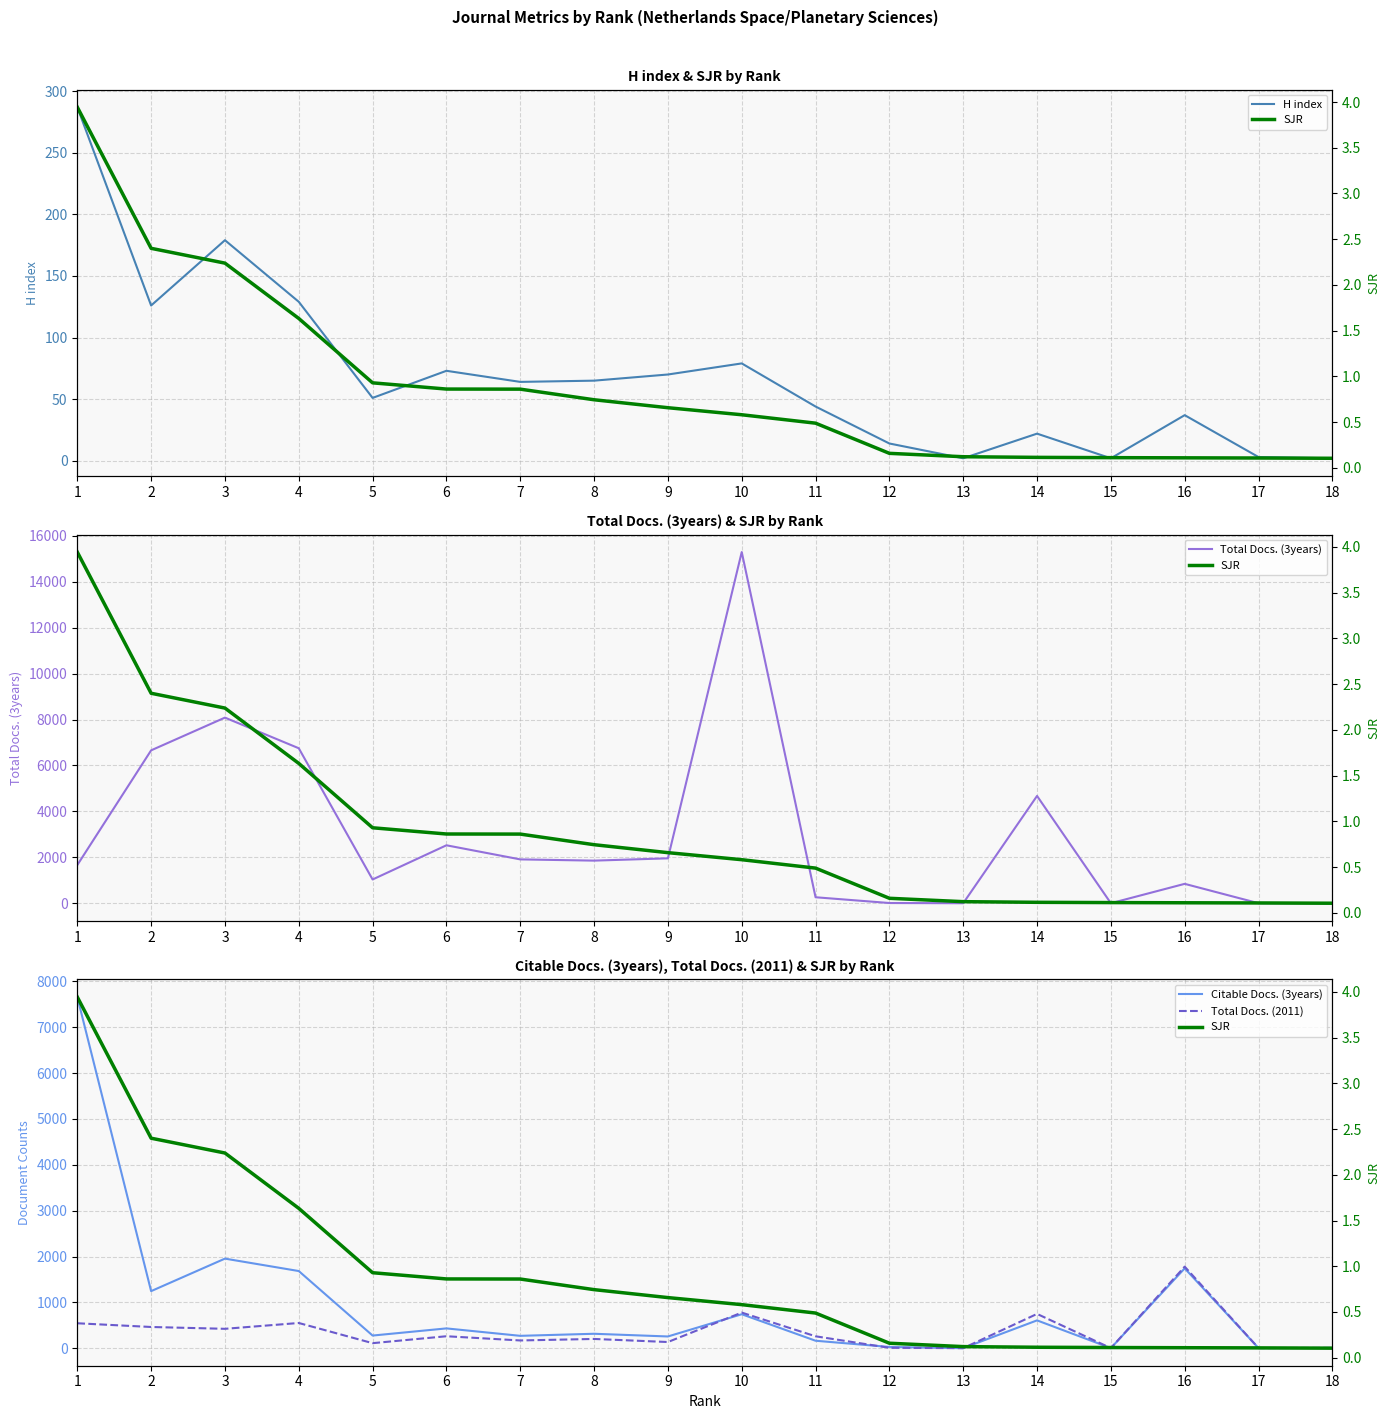

At which category does the chart reach its minimum across all series?

13